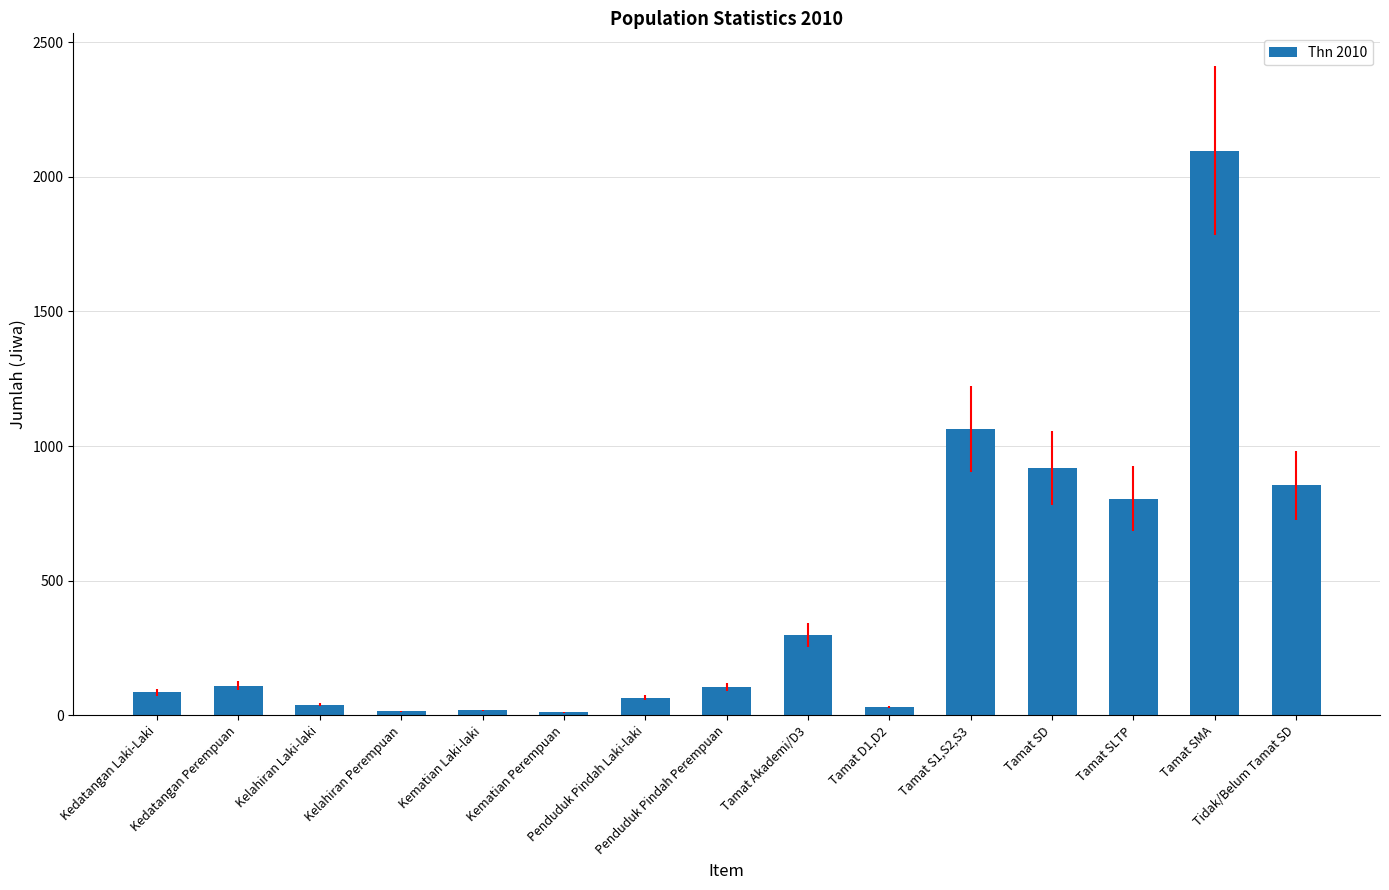

What is the smallest value displayed?

11